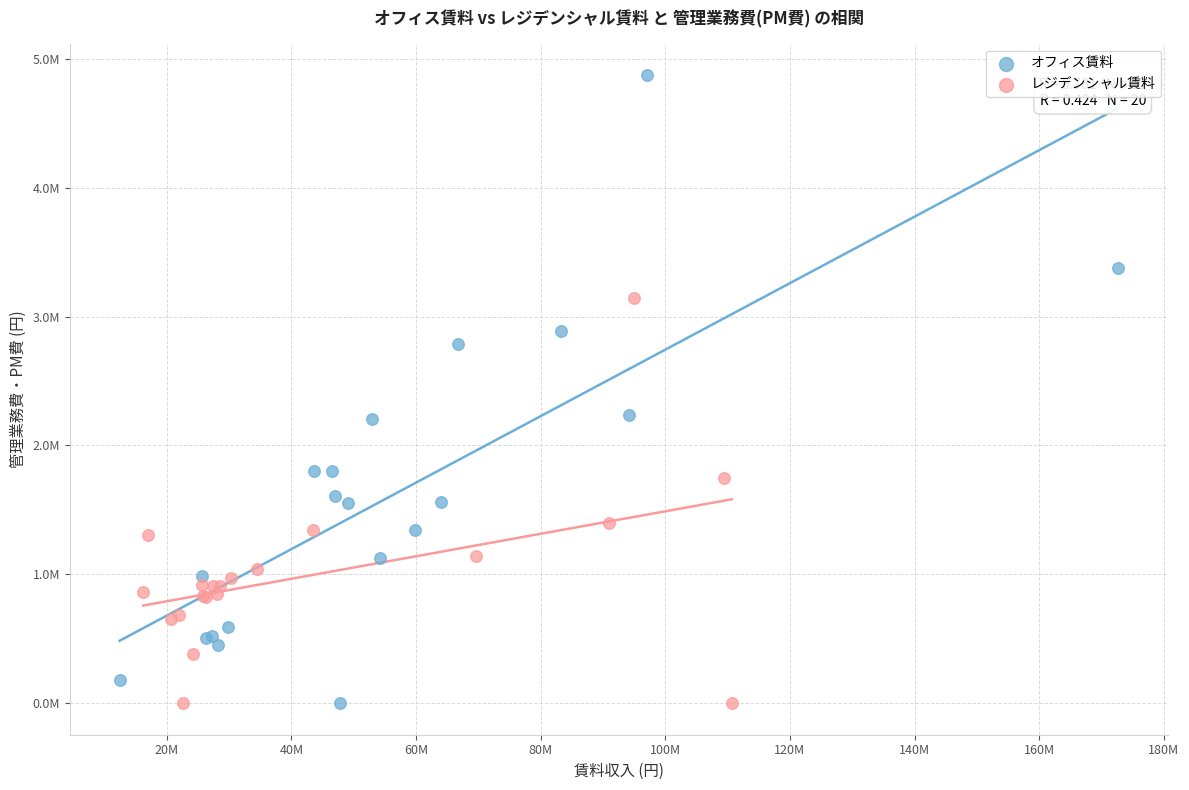

What are all the series names shown in the legend?

オフィス賃料, レジデンシャル賃料